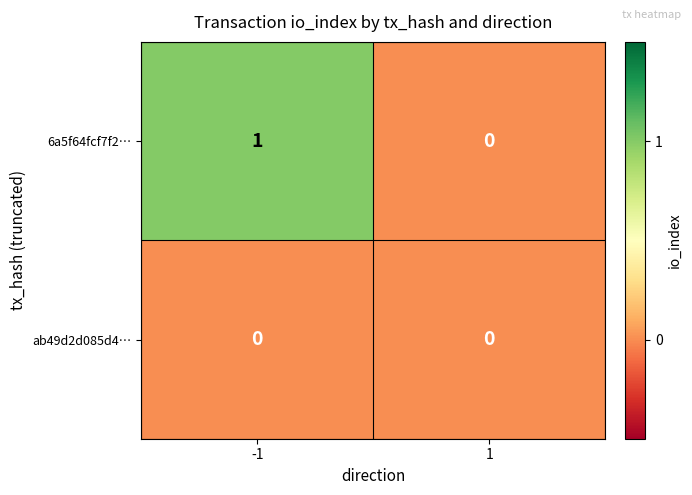

Reading left to right, transcribe all the data shown in this chart.

6a5f64fcf7f2…: 1	0
ab49d2d085d4…: 0	0